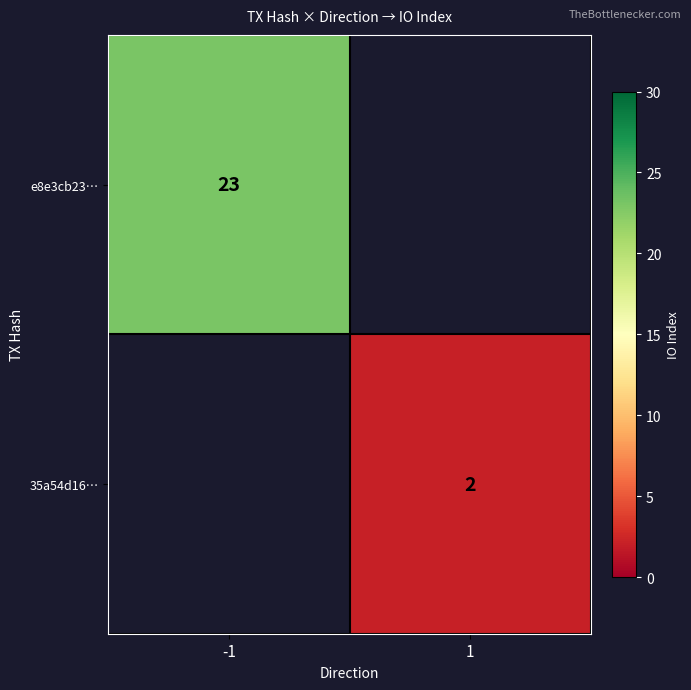

True or false: 35a54d16… has a value of 2 at 1.

True